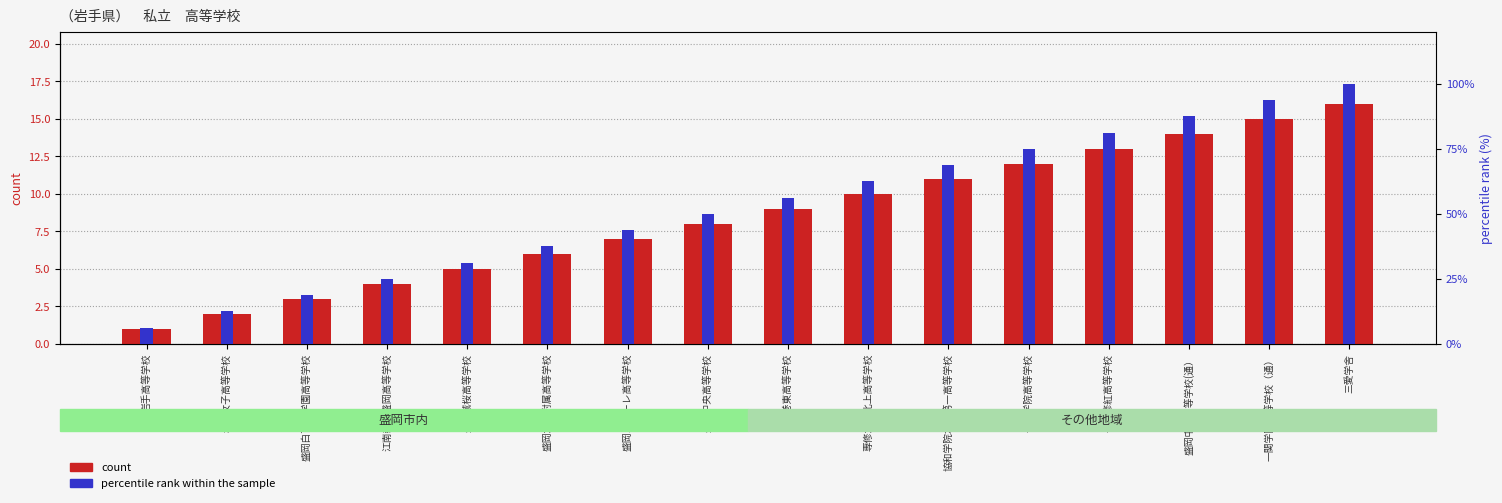

What is the difference between the second highest and minimum values in the count series?

14.0